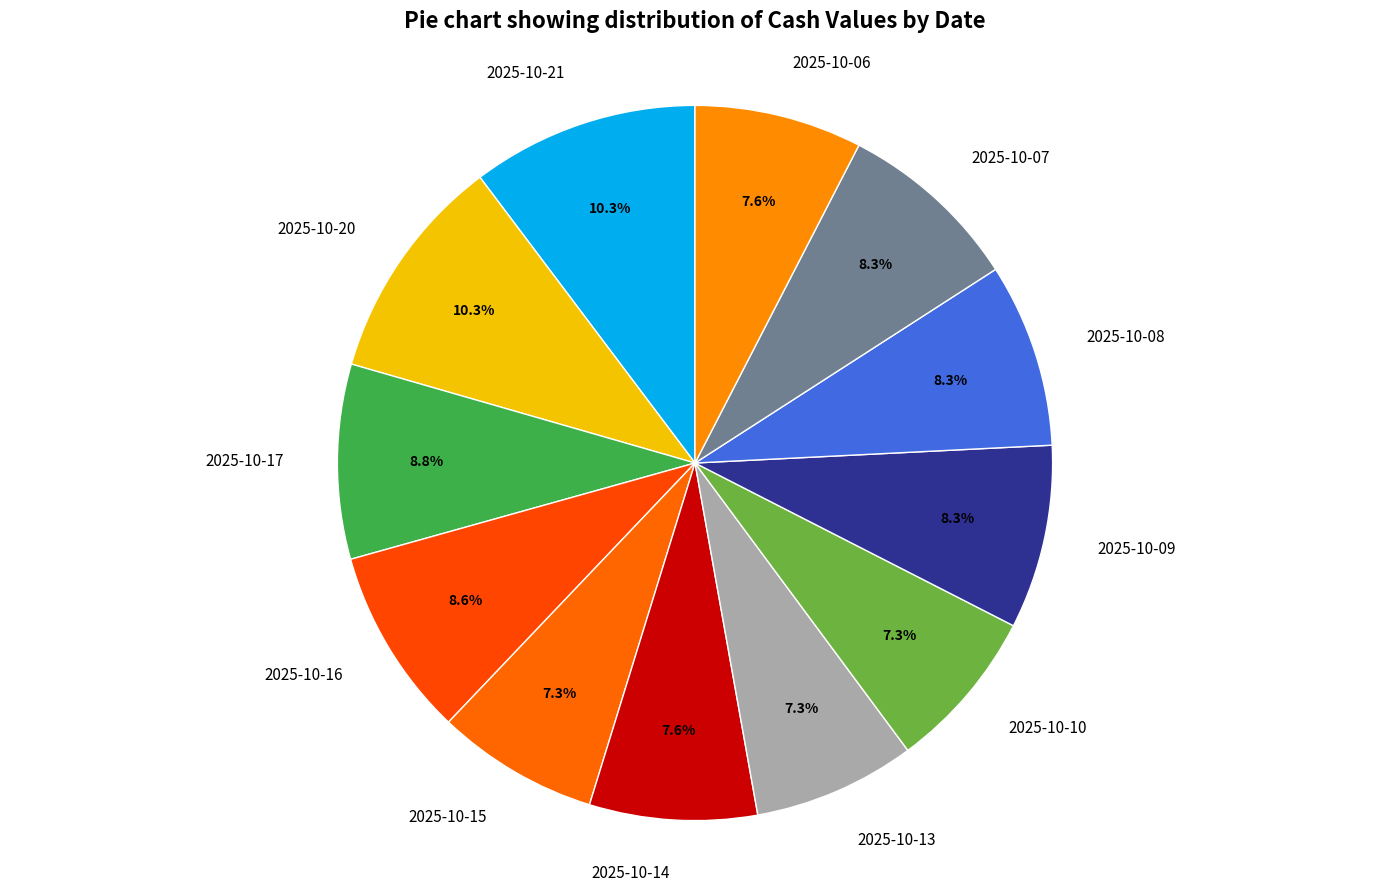

Is there a majority slice in this chart?

No